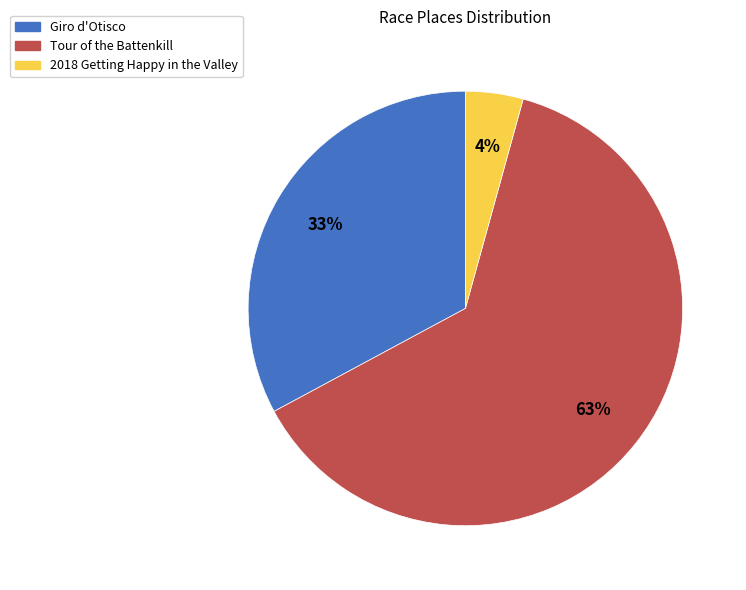

To the nearest percent, what portion does Giro d'Otisco represent?

33%